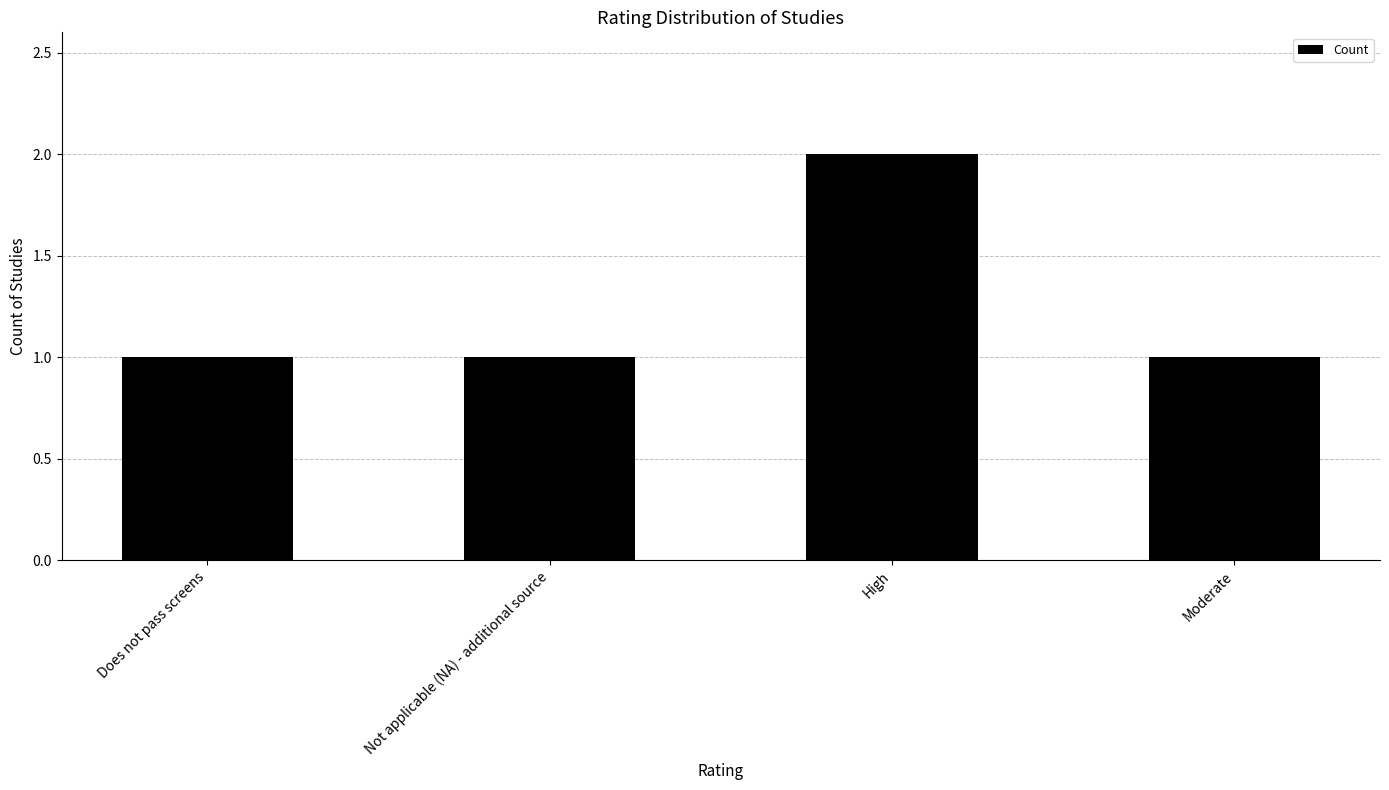

Read the value at High.

2